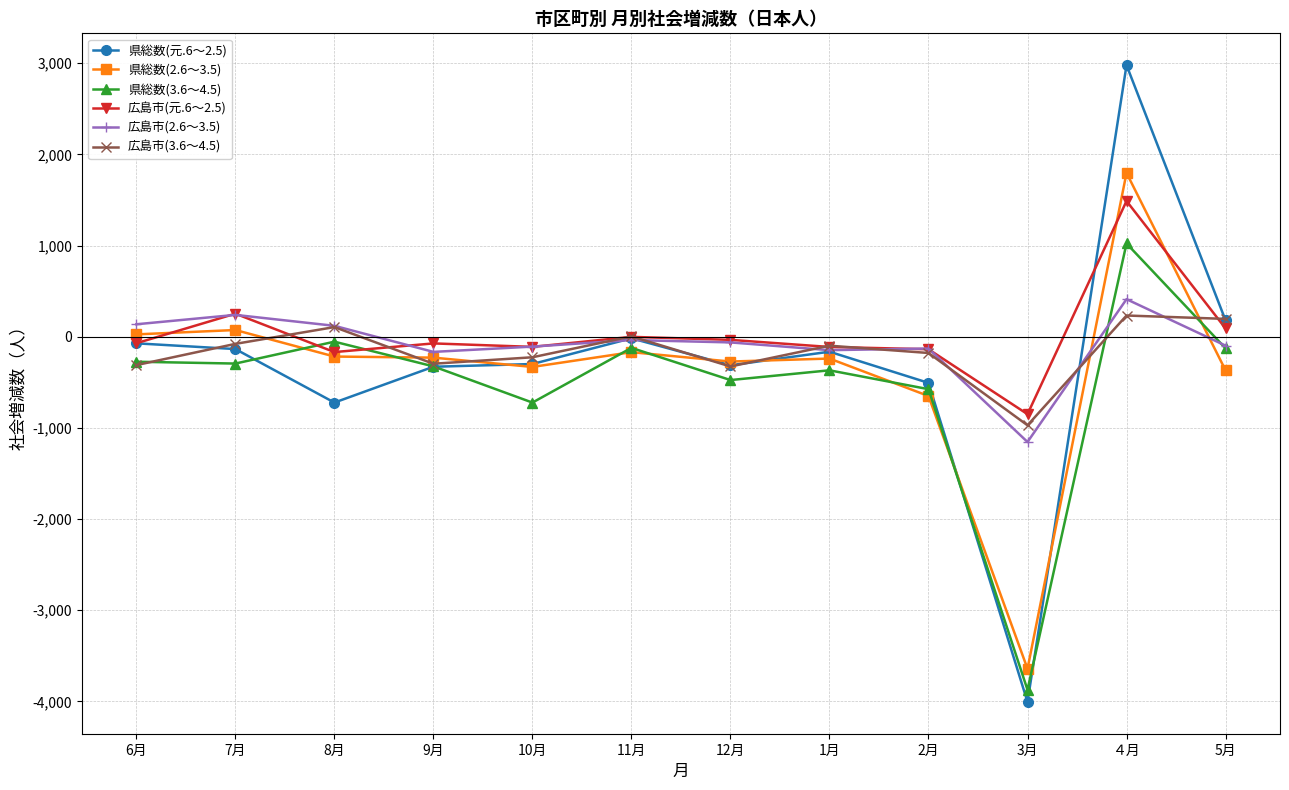

How many lines are shown in the chart?

6